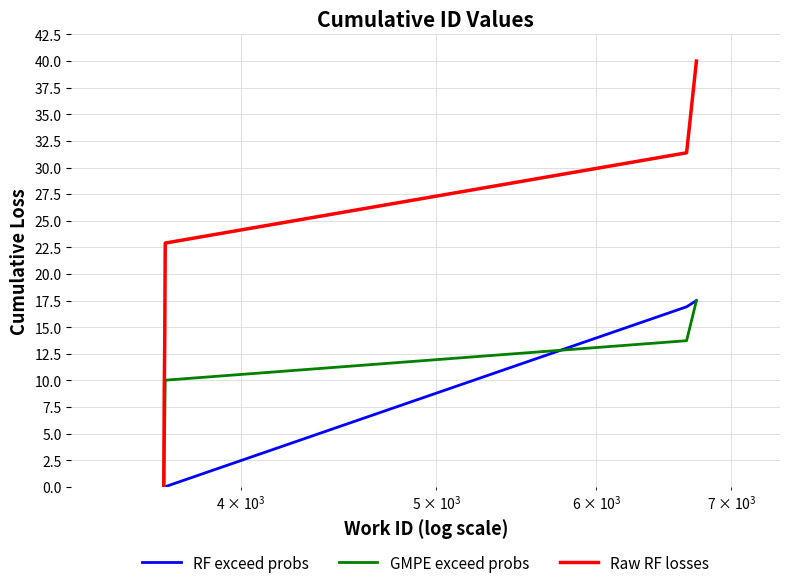

True or false: Raw RF losses has more than 0 points higher than both neighbors.

False